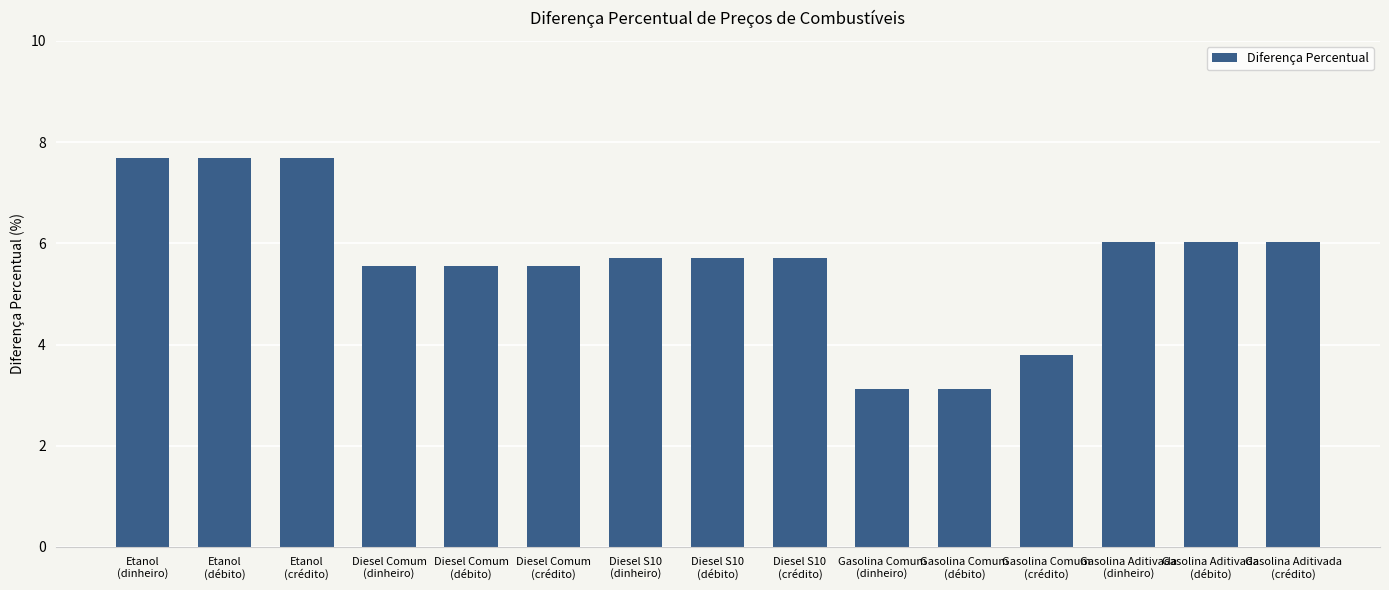

What is the value of the 7th bar from the left?

5.7